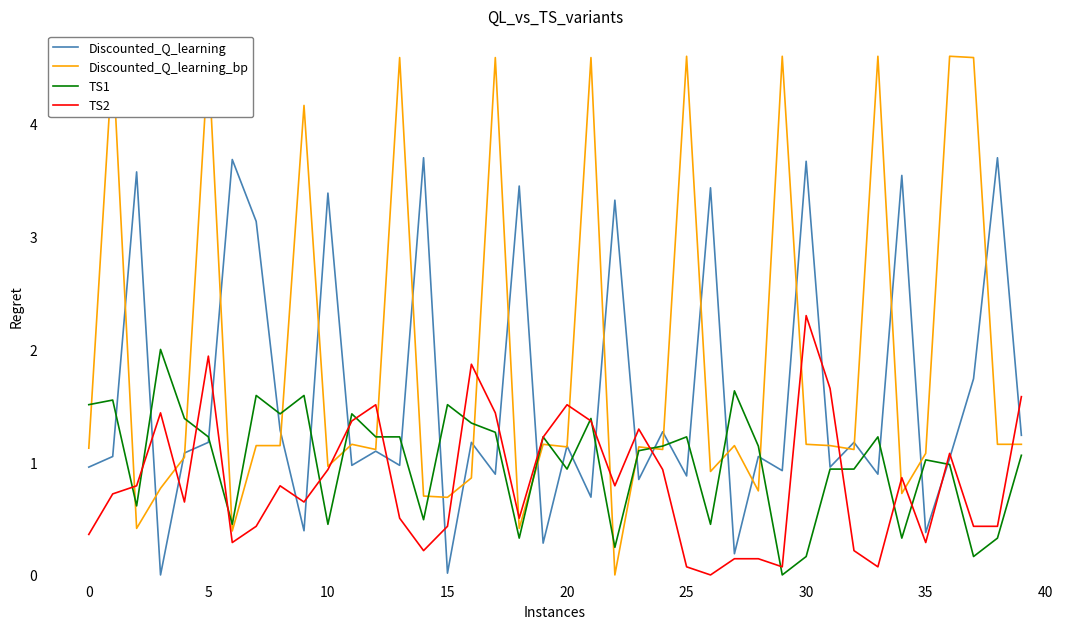

Which series has the largest total across all categories?

Discounted_Q_learning_bp